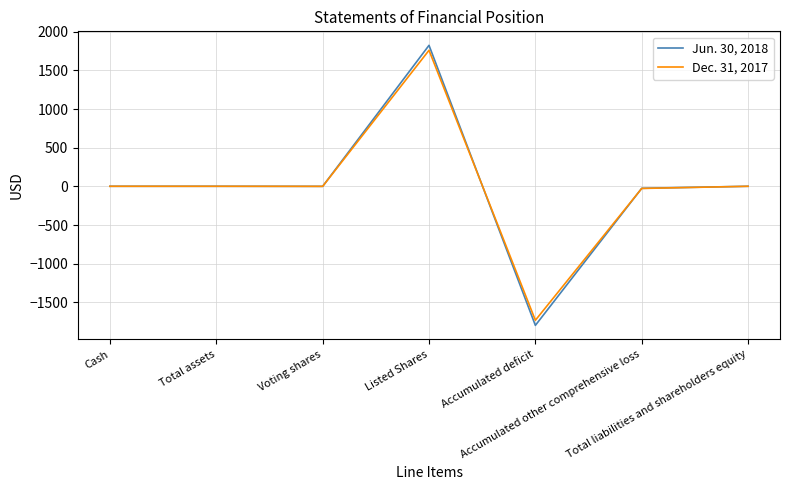

What are all the series names shown in the legend?

Jun. 30, 2018, Dec. 31, 2017